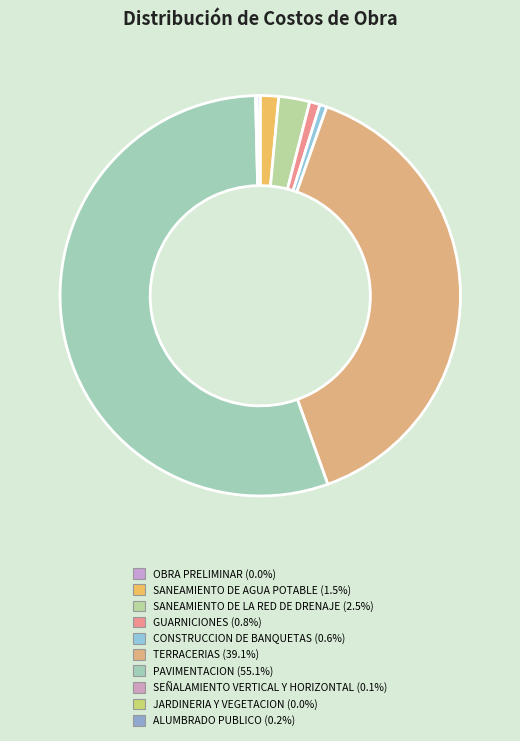

Which category has the smallest portion of the pie?

OBRA PRELIMINAR